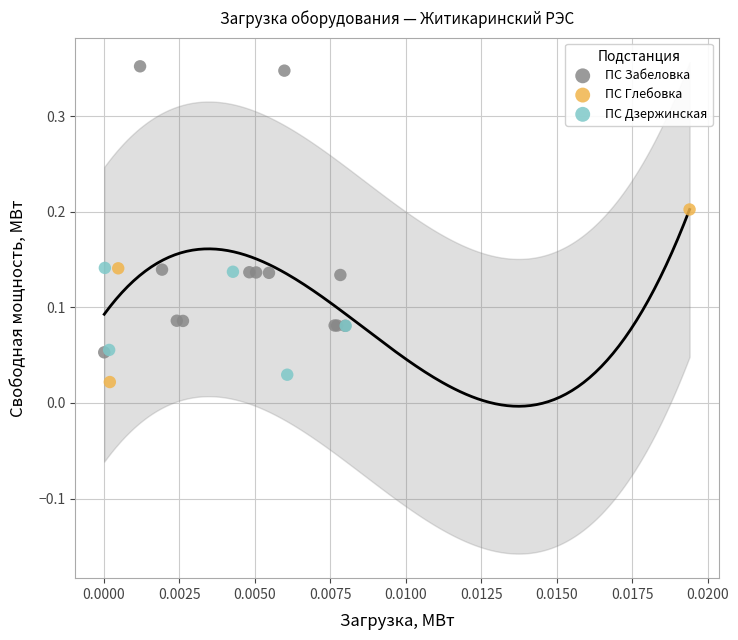

What are all the series names shown in the legend?

ПС Забеловка, ПС Глебовка, ПС Дзержинская